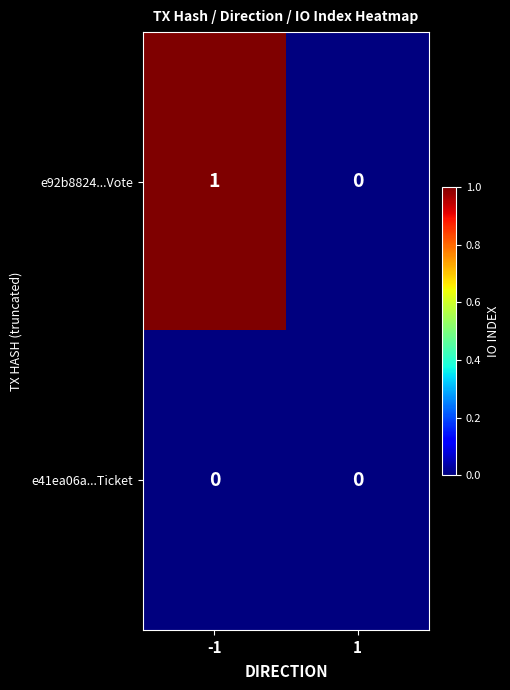

Is the value of e92b8824...Vote at -1 greater than the value of e41ea06a...Ticket at -1?

Yes